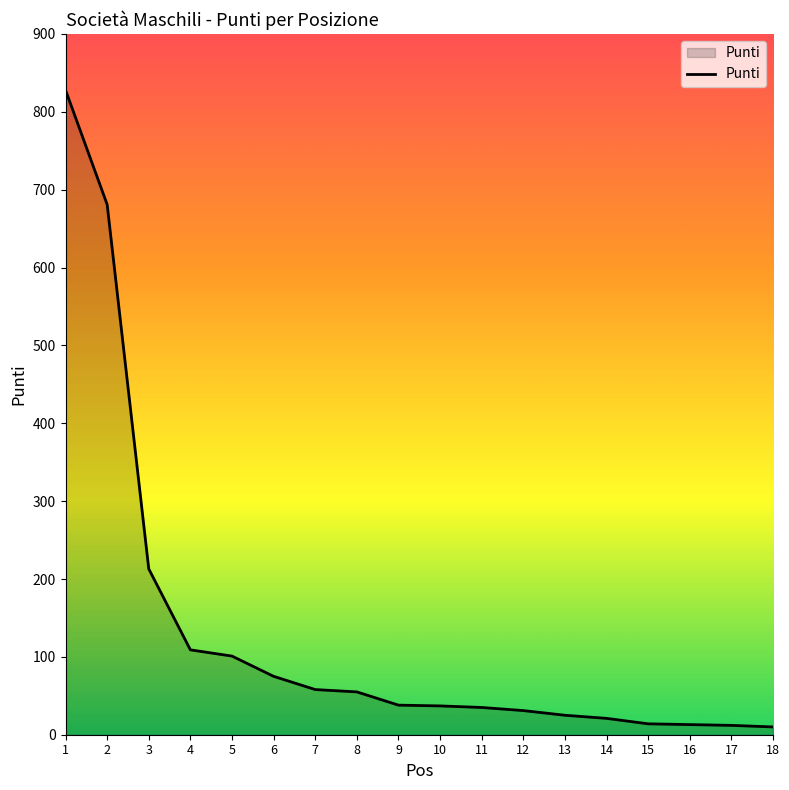

What is the difference between the maximum and minimum values?

818